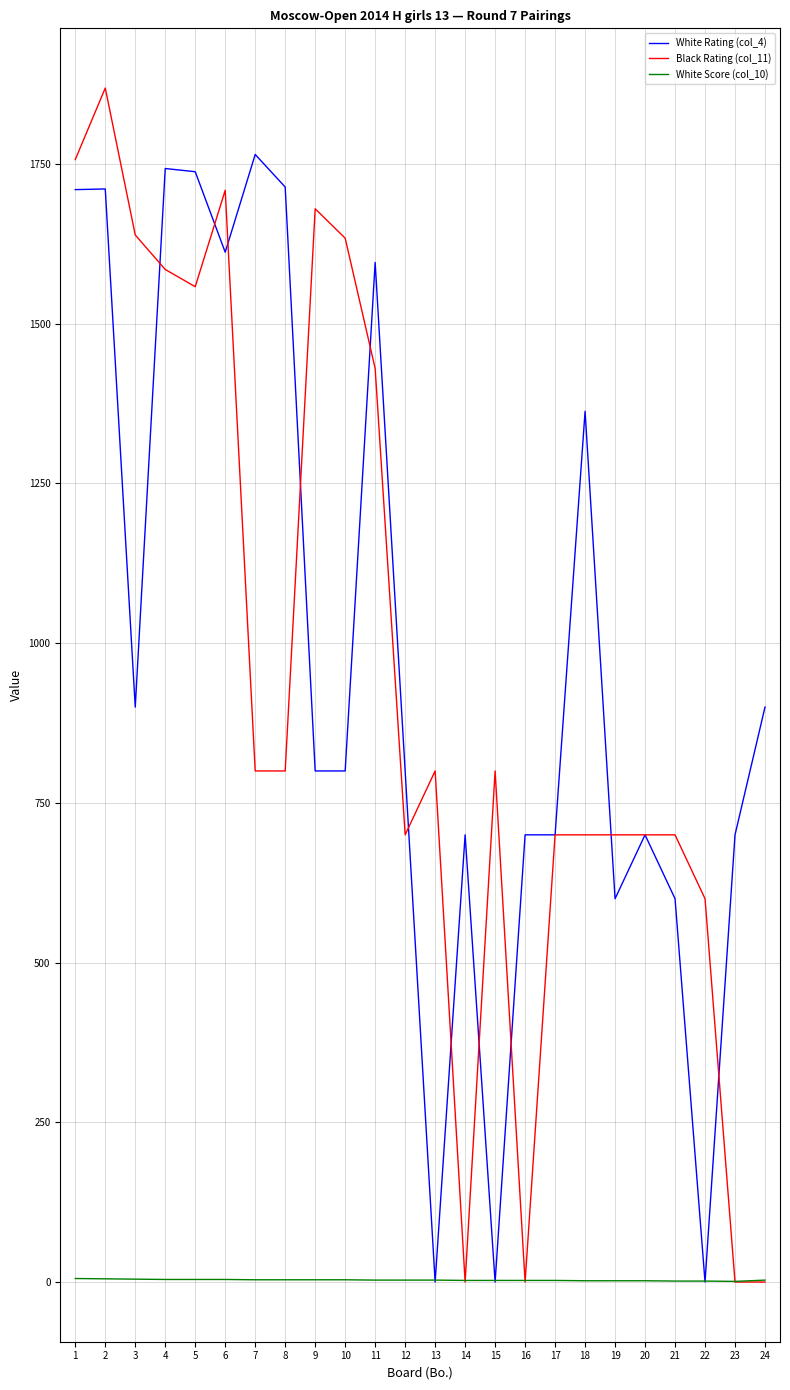

What is the sum of the White Score (col_10) values at 19 and 10?

5.5